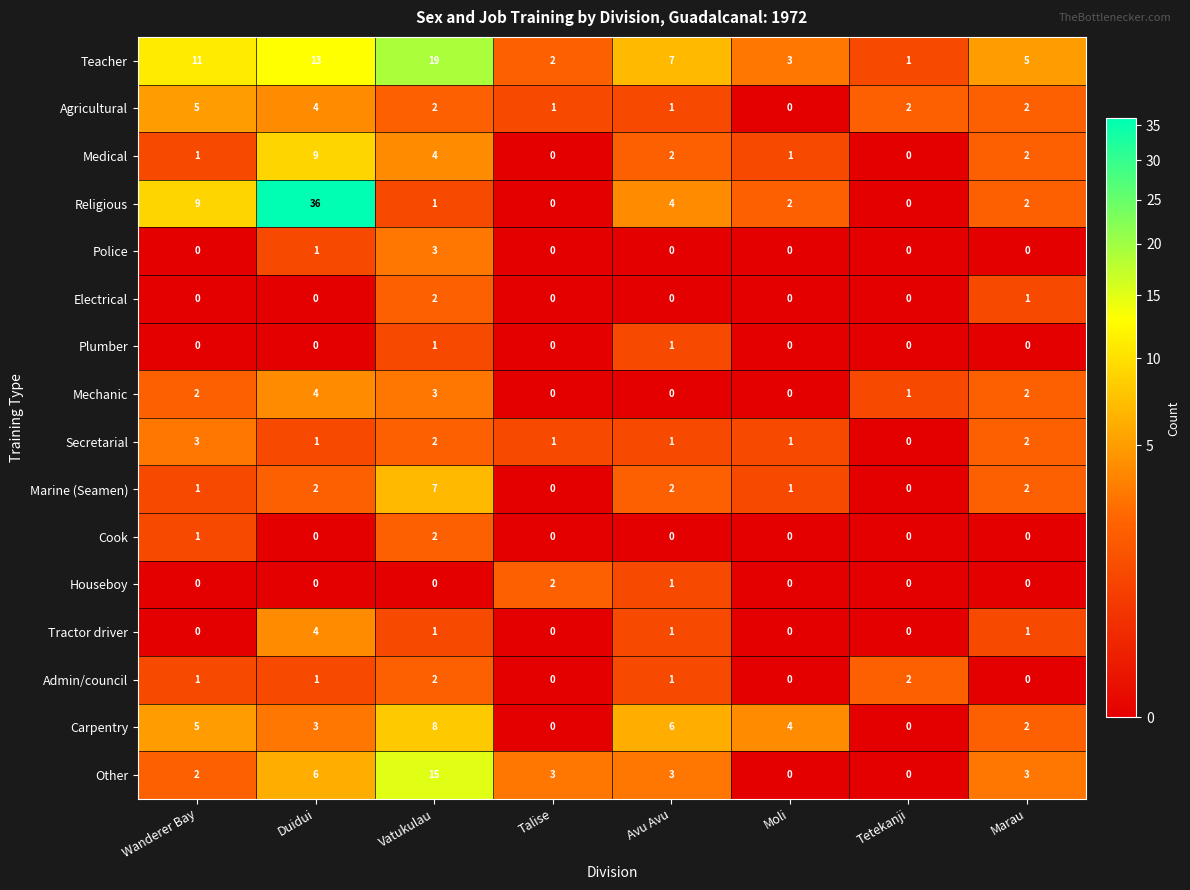

Count the number of categories in the chart.

8